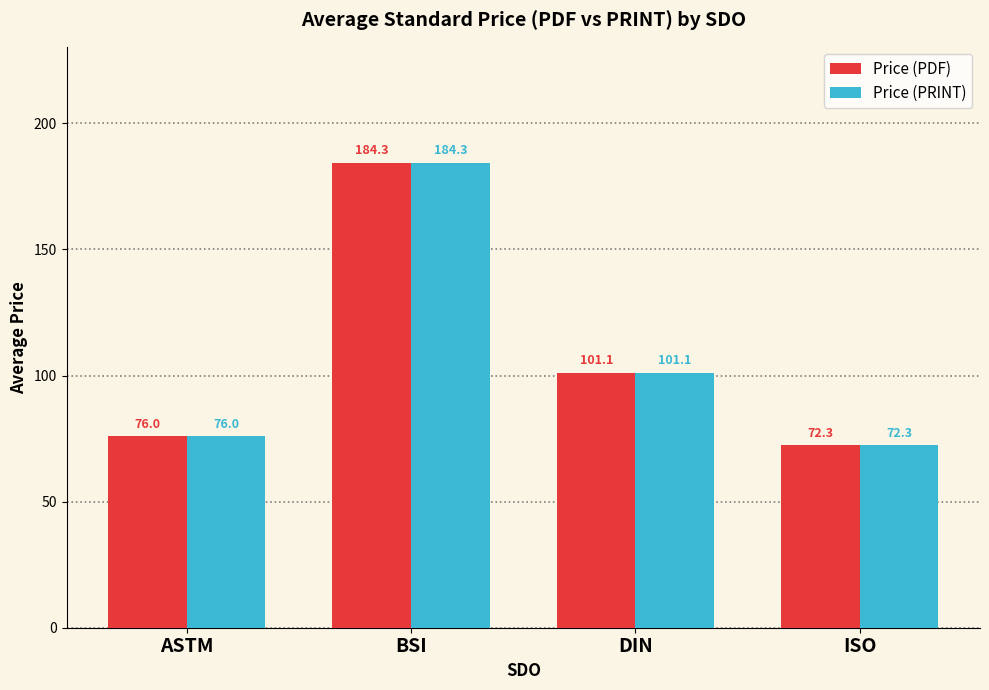

What is the minimum value for Price (PDF)?

72.3